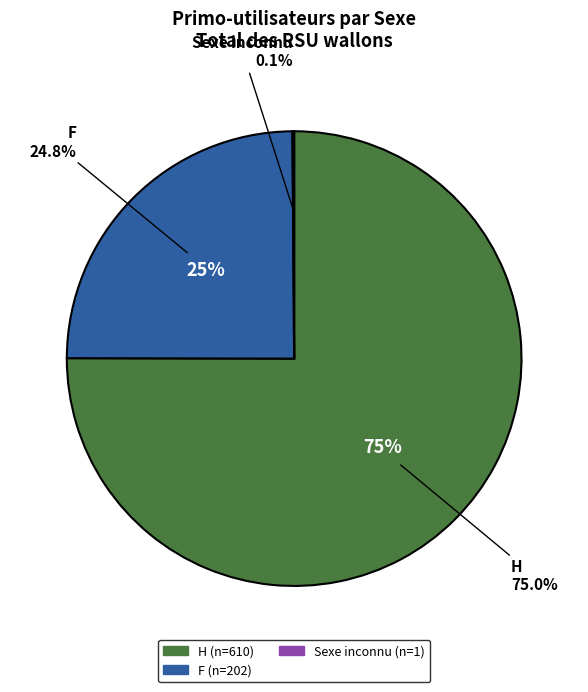

What is the ratio of the value at H to the value at Sexe inconnu?

610.0